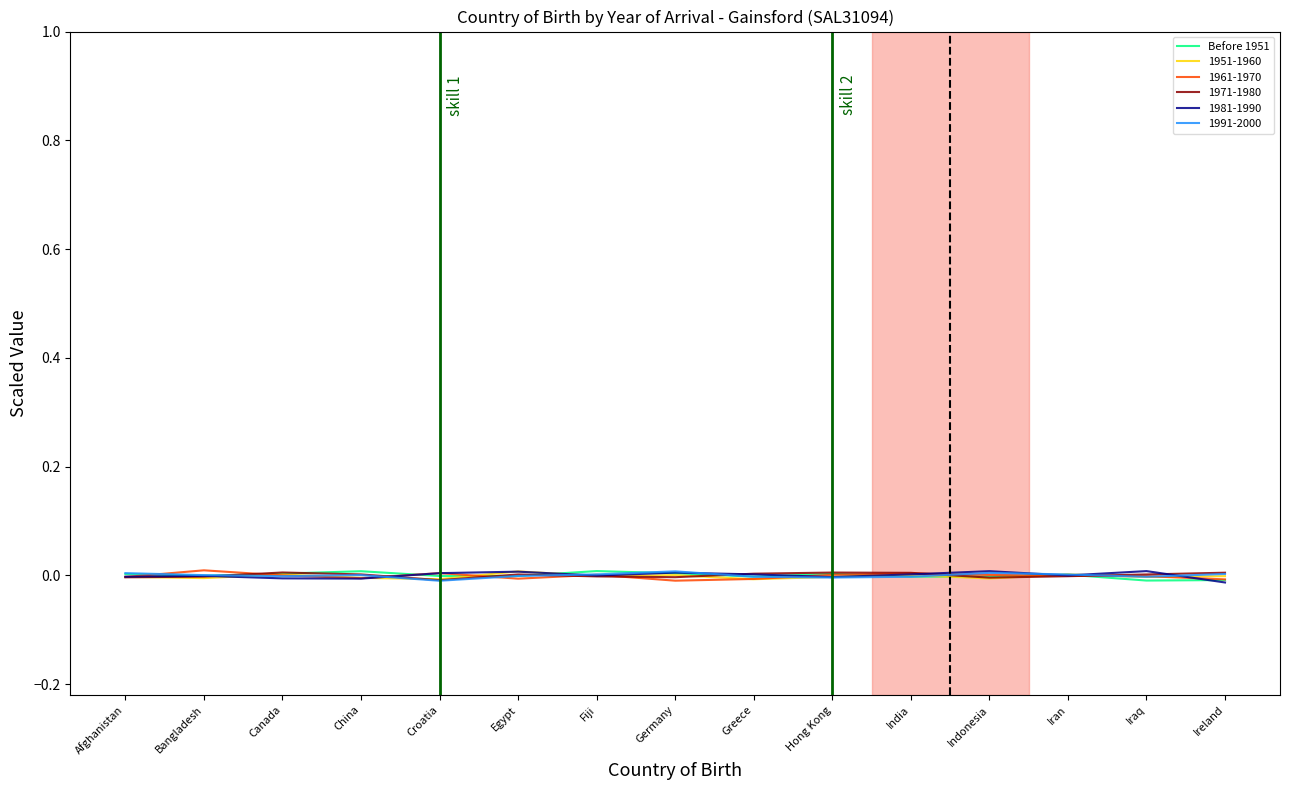

The value of 1951-1960 at Iraq is -0.0. True or false?

True